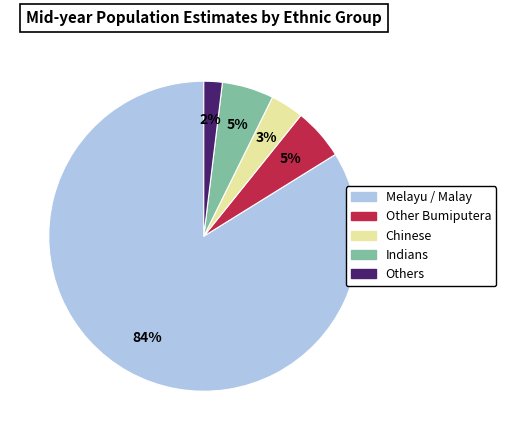

To the nearest percent, what is the combined percentage of Other Bumiputera and Others?

7%